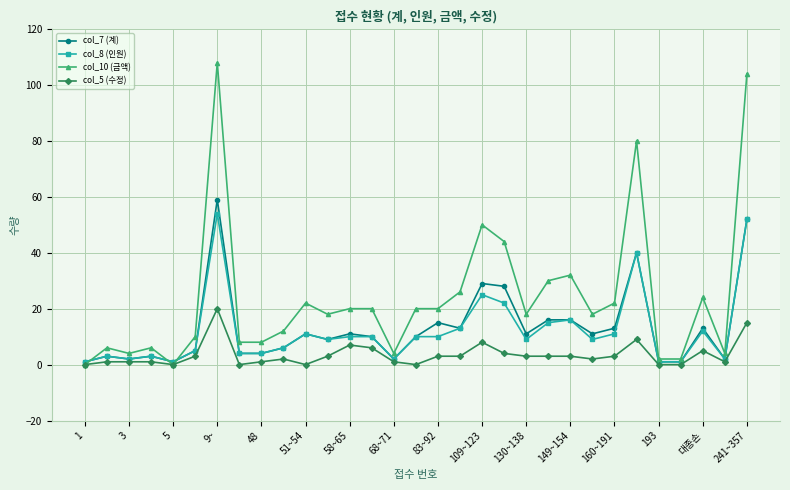

Which series has the largest total across all categories?

col_10 (금액)